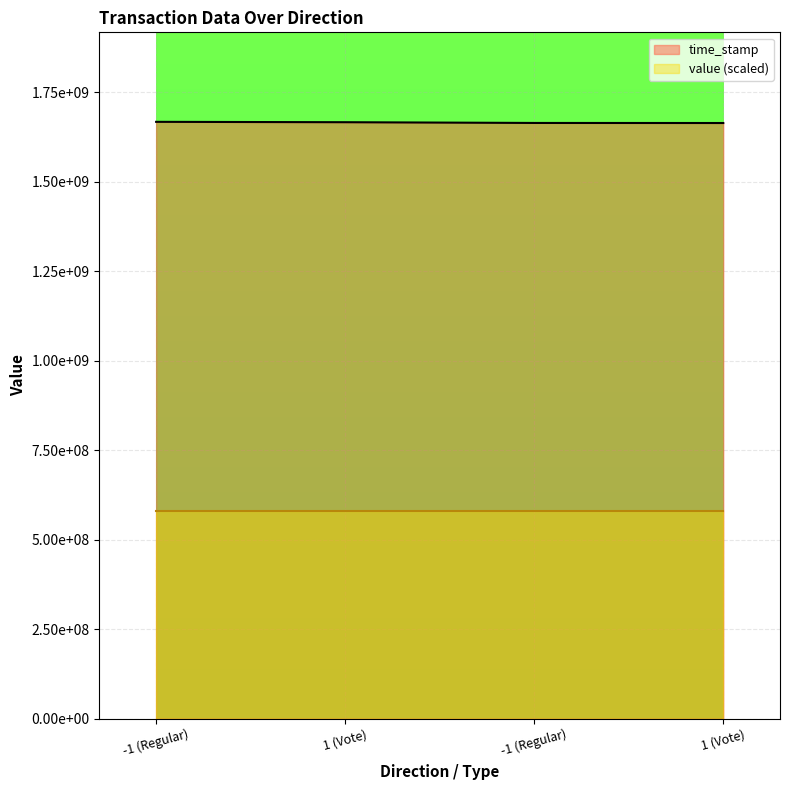

How many data points are less than 1666354083?

2